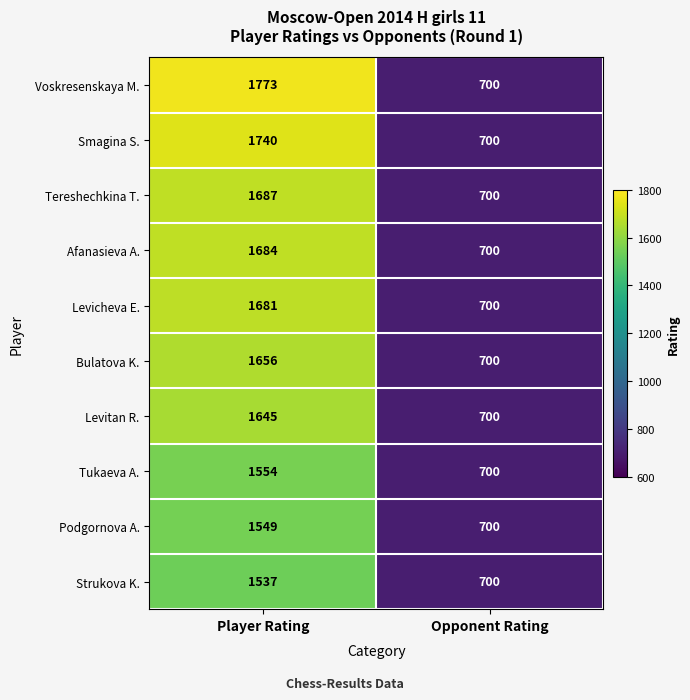

At which category does the chart reach its peak across all series?

Player Rating